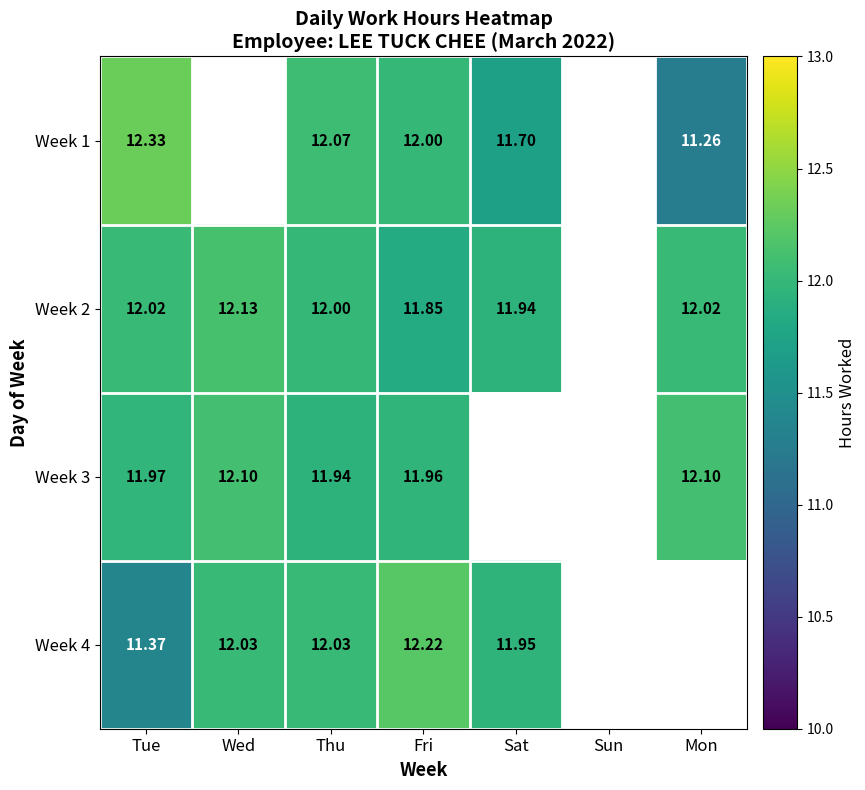

How many values in the Week 1 series are below 12?

2